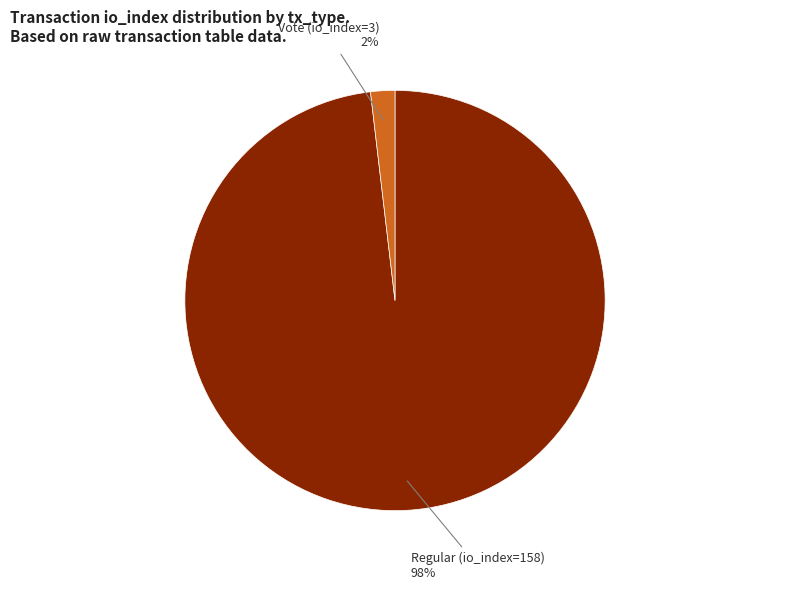

To the nearest percent, what is the difference between the largest and smallest slice percentages?

96%